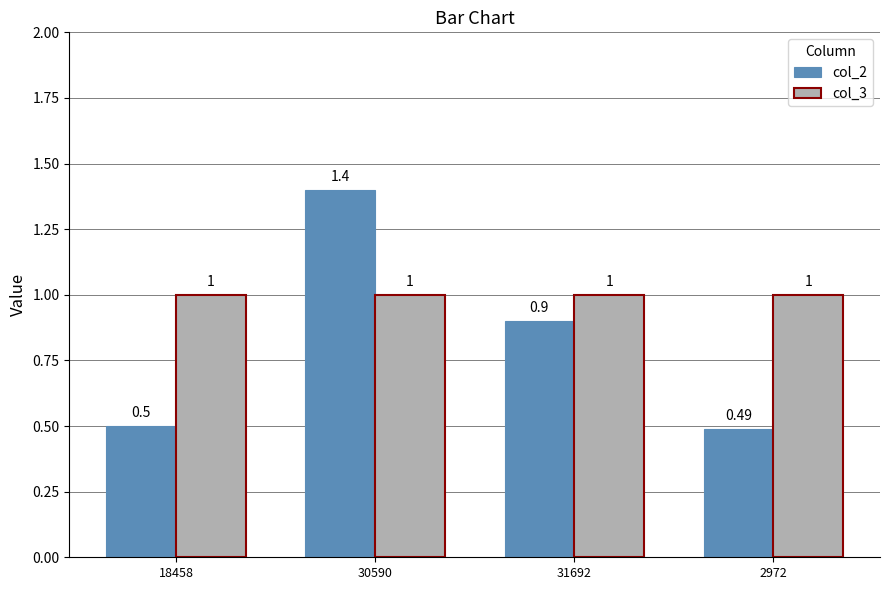

Which series has the widest spread of values?

col_2